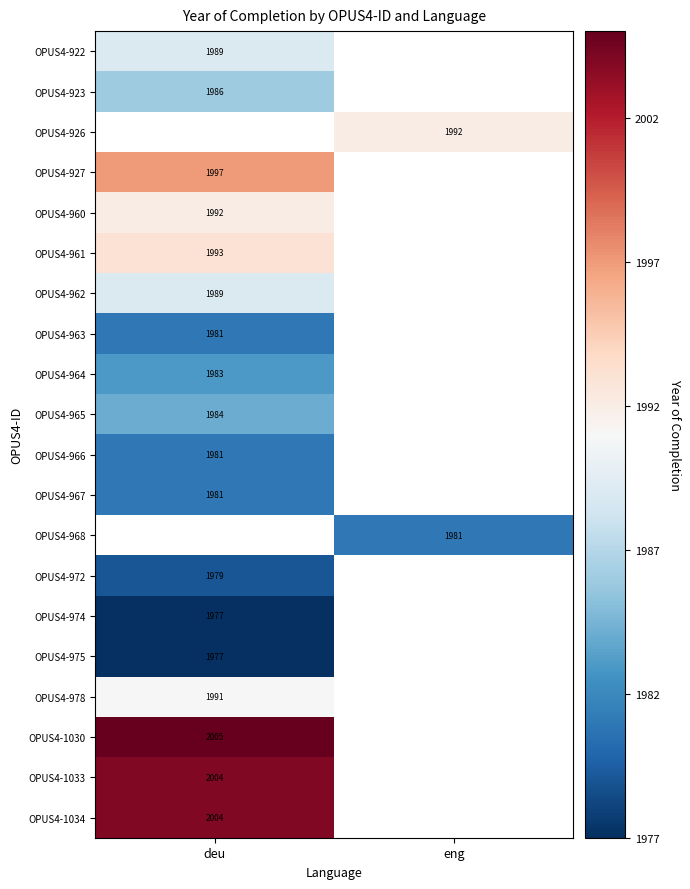

What is the smallest value displayed?

1977.0